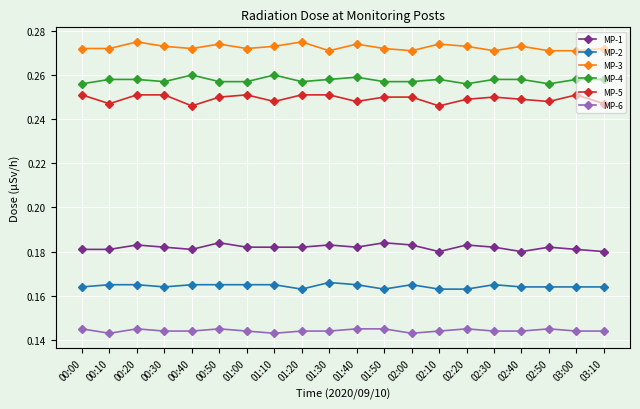

What is the label of the 1st point from the left?

00:00